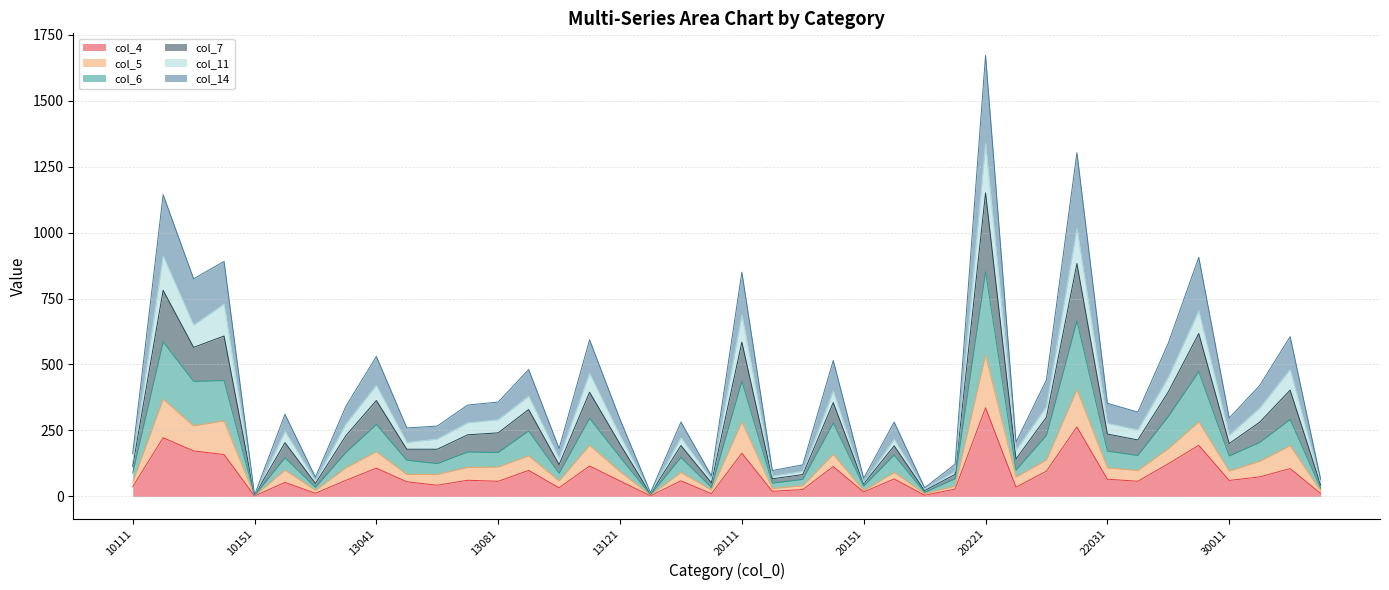

Is the value of col_14 at 22071 greater than the value of col_11 at 22051?

Yes